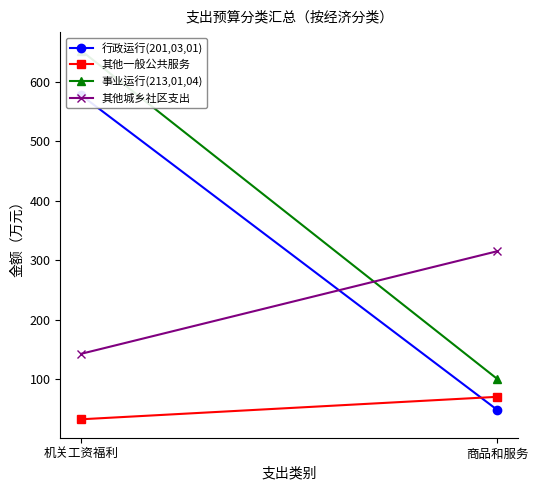

The value of 其他一般公共服务 at 商品和服务 is 70.0. True or false?

True